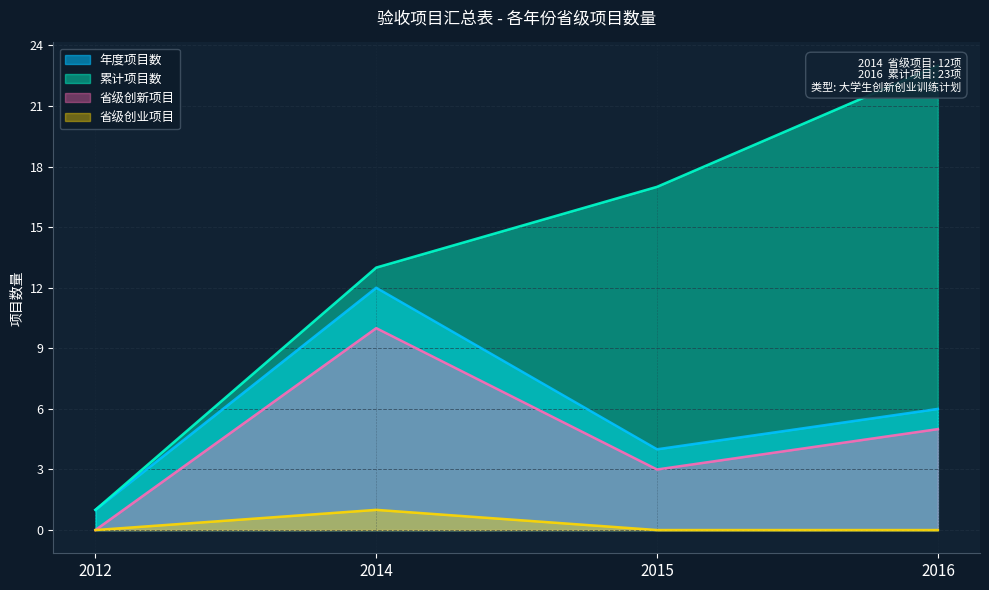

Which category has the highest value across all series?

2014